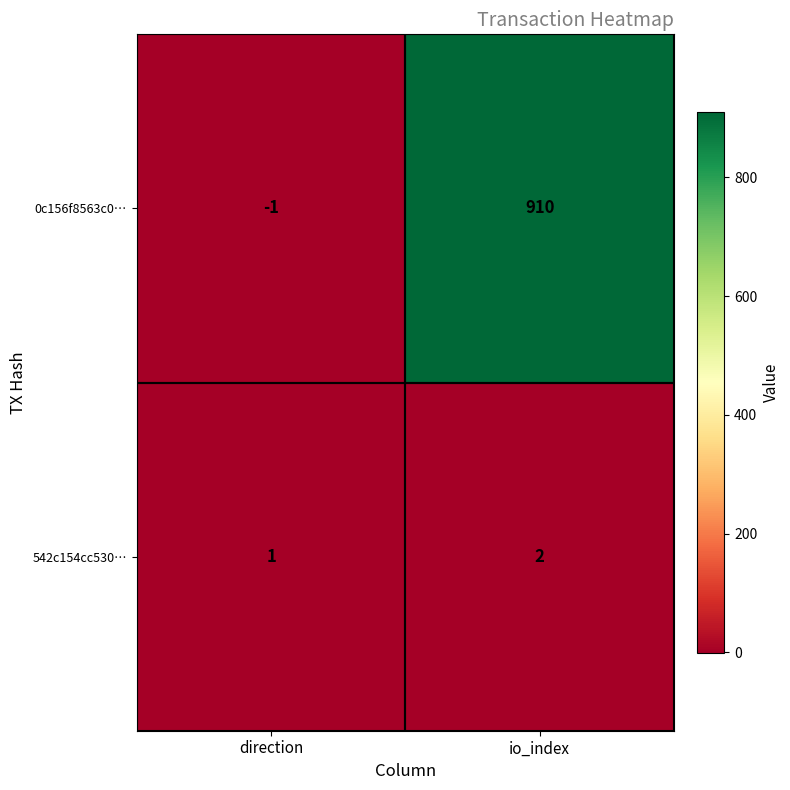

Rank the series by their maximum value, from highest to lowest.

0c156f8563c0…, 542c154cc530…